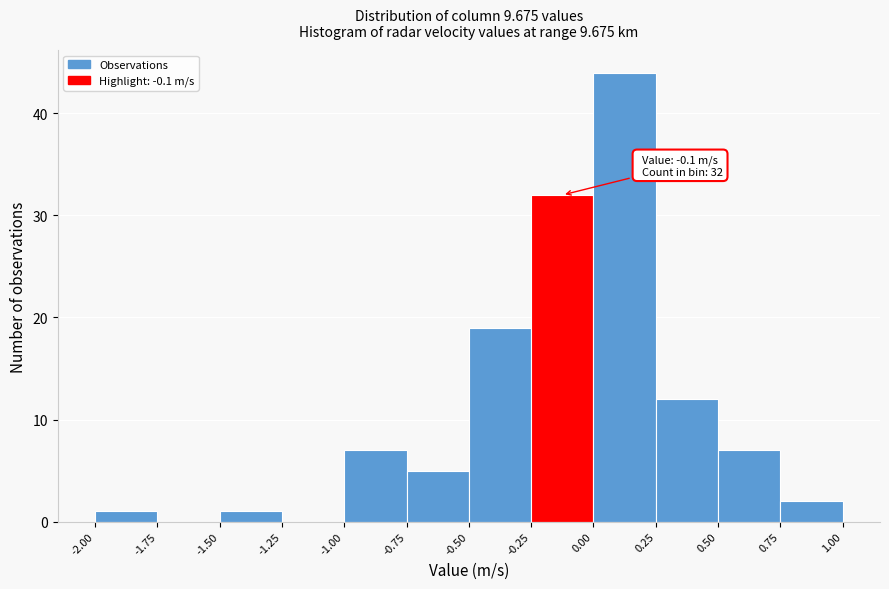

Which range on the x-axis has the tallest bar?

0.00 to 0.25